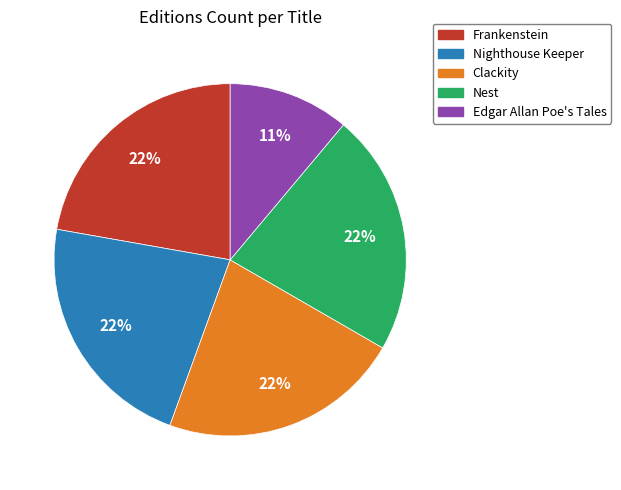

Count the number of slices in the pie.

5